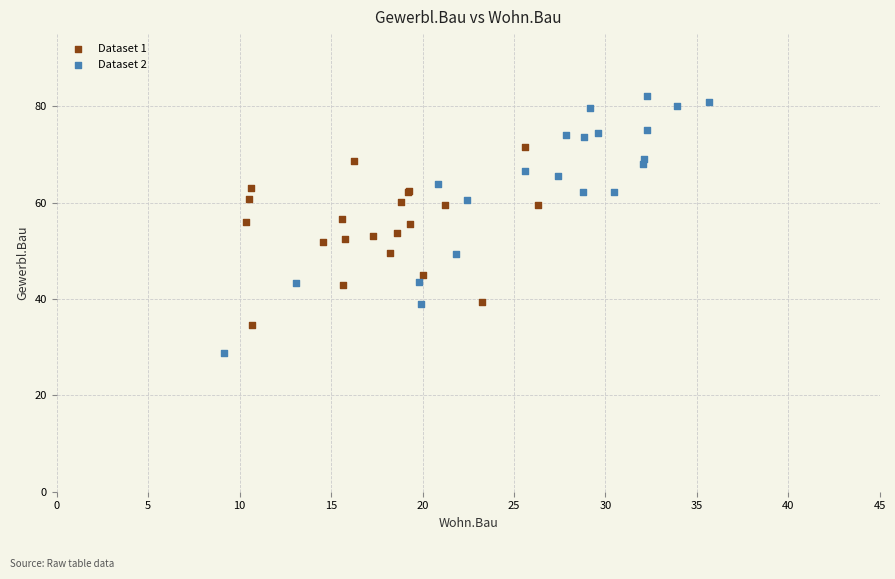

Which series has the widest spread of Y values?

Dataset 2